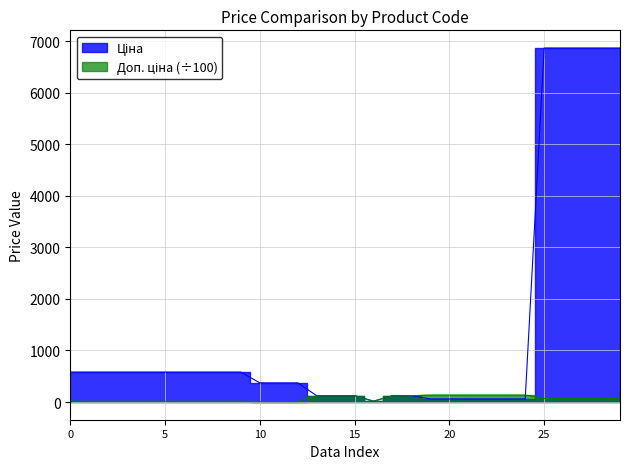

What is the sum of all Ціна values?

42256.1